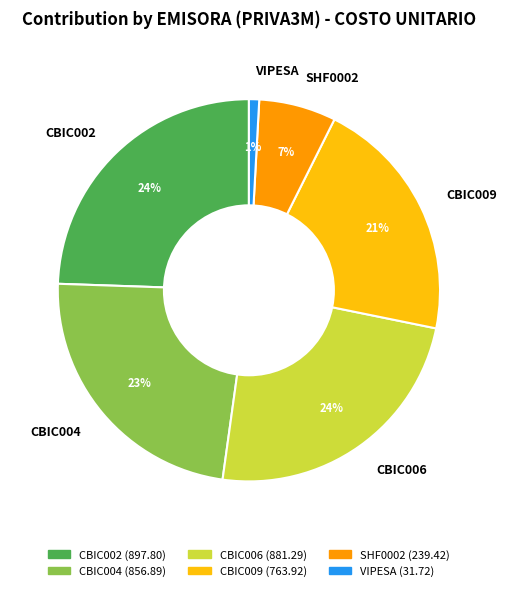

True or false: CBIC009 accounts for 21% of the total.

True